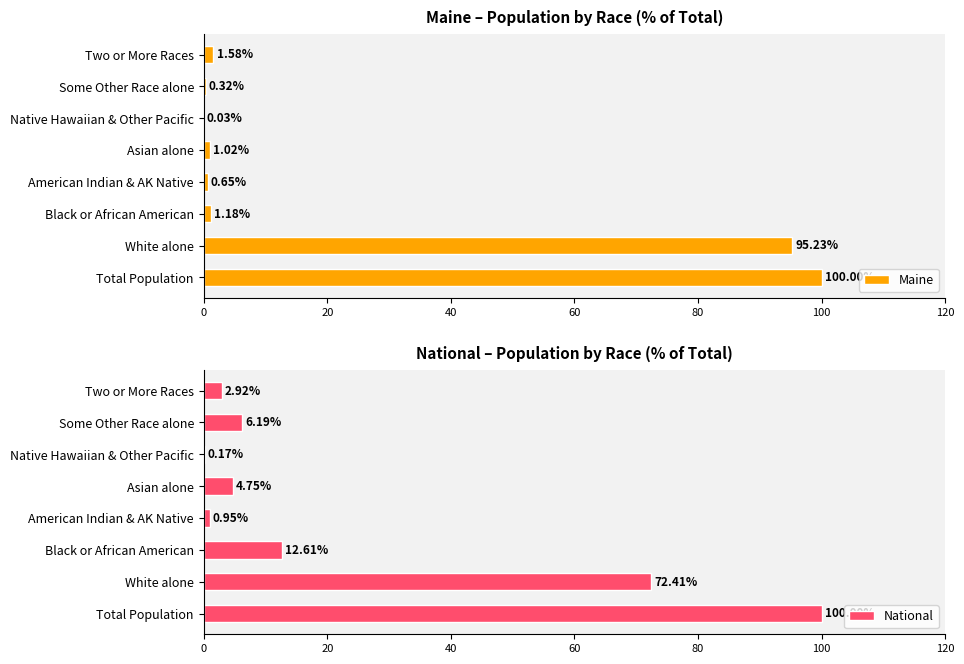

At which label is Maine closest to 50?

White alone